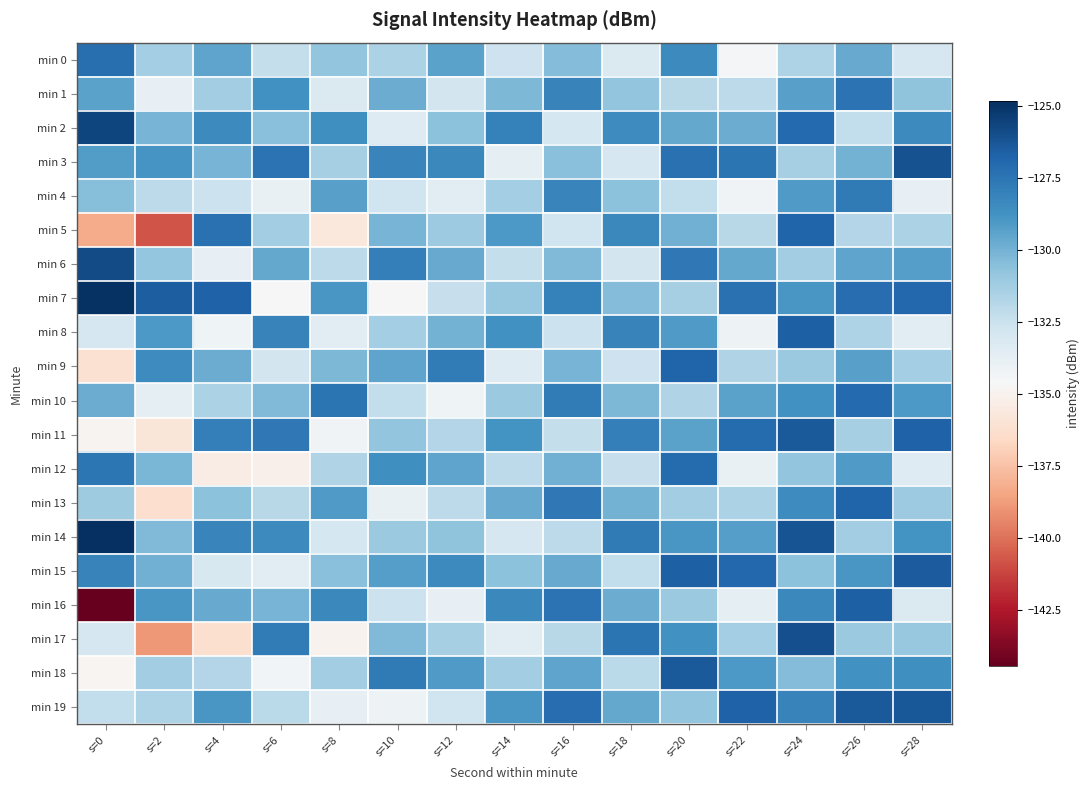

Reading left to right, transcribe all the data shown in this chart.

min 0: s=0=-127.2	s=2=-131.3	s=4=-129.5	s=6=-132.3	s=8=-130.8	s=10=-131.5	s=12=-129.4	s=14=-132.6	s=16=-130.4	s=18=-133.2	s=20=-128.4	s=22=-134.5	s=24=-131.6	s=26=-129.7	s=28=-133.0
min 1: s=0=-129.4	s=2=-133.8	s=4=-131.2	s=6=-128.7	s=8=-133.2	s=10=-129.8	s=12=-132.8	s=14=-130.2	s=16=-128.1	s=18=-130.8	s=20=-131.9	s=22=-132.1	s=24=-129.3	s=26=-127.4	s=28=-130.7
min 2: s=0=-125.6	s=2=-130.1	s=4=-128.4	s=6=-130.5	s=8=-128.6	s=10=-133.4	s=12=-130.6	s=14=-128.0	s=16=-132.9	s=18=-128.5	s=20=-129.6	s=22=-129.8	s=24=-127.0	s=26=-132.2	s=28=-128.4
min 3: s=0=-129.2	s=2=-128.8	s=4=-130.1	s=6=-127.4	s=8=-131.4	s=10=-128.2	s=12=-128.3	s=14=-133.7	s=16=-130.5	s=18=-133.0	s=20=-127.3	s=22=-127.5	s=24=-131.4	s=26=-130.0	s=28=-126.1
min 4: s=0=-130.4	s=2=-132.1	s=4=-132.5	s=6=-133.9	s=8=-129.3	s=10=-132.7	s=12=-133.5	s=14=-131.3	s=16=-128.2	s=18=-130.6	s=20=-132.2	s=22=-134.3	s=24=-129.1	s=26=-127.7	s=28=-133.8
min 5: s=0=-138.3	s=2=-140.8	s=4=-127.3	s=6=-131.2	s=8=-135.7	s=10=-130.1	s=12=-131.1	s=14=-129.0	s=16=-132.7	s=18=-128.3	s=20=-129.9	s=22=-131.9	s=24=-126.8	s=26=-131.8	s=28=-131.5
min 6: s=0=-125.9	s=2=-130.8	s=4=-133.8	s=6=-129.6	s=8=-132.1	s=10=-127.9	s=12=-129.7	s=14=-132.3	s=16=-130.3	s=18=-132.8	s=20=-127.6	s=22=-129.6	s=24=-131.2	s=26=-129.5	s=28=-129.2
min 7: s=0=-125.0	s=2=-126.5	s=4=-126.7	s=6=-134.7	s=8=-128.9	s=10=-134.6	s=12=-132.4	s=14=-130.9	s=16=-128.0	s=18=-130.4	s=20=-131.4	s=22=-127.3	s=24=-128.9	s=26=-127.2	s=28=-126.9
min 8: s=0=-133.0	s=2=-129.0	s=4=-134.2	s=6=-128.1	s=8=-133.6	s=10=-131.3	s=12=-130.0	s=14=-128.7	s=16=-132.5	s=18=-128.1	s=20=-129.1	s=22=-134.1	s=24=-126.6	s=26=-131.6	s=28=-133.6
min 9: s=0=-136.1	s=2=-128.4	s=4=-129.8	s=6=-132.8	s=8=-130.2	s=10=-129.5	s=12=-127.8	s=14=-133.4	s=16=-130.1	s=18=-132.6	s=20=-126.8	s=22=-131.7	s=24=-131.0	s=26=-129.3	s=28=-131.3
min 10: s=0=-129.8	s=2=-133.7	s=4=-131.5	s=6=-130.3	s=8=-127.5	s=10=-132.2	s=12=-134.2	s=14=-131.0	s=16=-127.8	s=18=-130.2	s=20=-131.7	s=22=-129.4	s=24=-128.7	s=26=-127.0	s=28=-129.0
min 11: s=0=-134.9	s=2=-135.8	s=4=-127.9	s=6=-127.6	s=8=-134.3	s=10=-130.8	s=12=-131.8	s=14=-128.8	s=16=-132.3	s=18=-127.9	s=20=-129.4	s=22=-127.1	s=24=-126.4	s=26=-131.4	s=28=-126.7
min 12: s=0=-127.6	s=2=-130.1	s=4=-135.4	s=6=-135.1	s=8=-131.7	s=10=-128.6	s=12=-129.5	s=14=-132.1	s=16=-129.9	s=18=-132.4	s=20=-127.1	s=22=-133.9	s=24=-130.8	s=26=-129.1	s=28=-133.4
min 13: s=0=-131.1	s=2=-136.3	s=4=-130.6	s=6=-131.9	s=8=-129.1	s=10=-133.9	s=12=-132.1	s=14=-129.7	s=16=-127.6	s=18=-130.0	s=20=-131.2	s=22=-131.5	s=24=-128.5	s=26=-126.8	s=28=-131.1
min 14: s=0=-124.8	s=2=-130.3	s=4=-128.2	s=6=-128.4	s=8=-132.9	s=10=-131.0	s=12=-130.7	s=14=-133.0	s=16=-132.1	s=18=-127.7	s=20=-128.9	s=22=-129.2	s=24=-126.2	s=26=-131.2	s=28=-128.8
min 15: s=0=-128.1	s=2=-129.9	s=4=-133.1	s=6=-133.5	s=8=-130.5	s=10=-129.2	s=12=-128.4	s=14=-130.6	s=16=-129.7	s=18=-132.2	s=20=-126.6	s=22=-126.9	s=24=-130.6	s=26=-128.9	s=28=-126.5
min 16: s=0=-144.4	s=2=-128.9	s=4=-129.7	s=6=-130.1	s=8=-128.3	s=10=-132.5	s=12=-133.8	s=14=-128.3	s=16=-127.4	s=18=-129.8	s=20=-131.0	s=22=-133.7	s=24=-128.3	s=26=-126.6	s=28=-133.2
min 17: s=0=-133.0	s=2=-138.9	s=4=-136.2	s=6=-127.8	s=8=-135.0	s=10=-130.3	s=12=-131.4	s=14=-133.6	s=16=-131.9	s=18=-127.5	s=20=-128.7	s=22=-131.3	s=24=-126.0	s=26=-131.0	s=28=-130.9
min 18: s=0=-134.9	s=2=-131.2	s=4=-131.8	s=6=-134.4	s=8=-131.2	s=10=-127.7	s=12=-129.1	s=14=-131.2	s=16=-129.5	s=18=-132.0	s=20=-126.4	s=22=-129.0	s=24=-130.4	s=26=-128.7	s=28=-128.6
min 19: s=0=-132.2	s=2=-131.6	s=4=-128.9	s=6=-132.0	s=8=-133.8	s=10=-134.1	s=12=-132.7	s=14=-128.9	s=16=-127.2	s=18=-129.6	s=20=-130.8	s=22=-126.7	s=24=-128.1	s=26=-126.4	s=28=-126.3